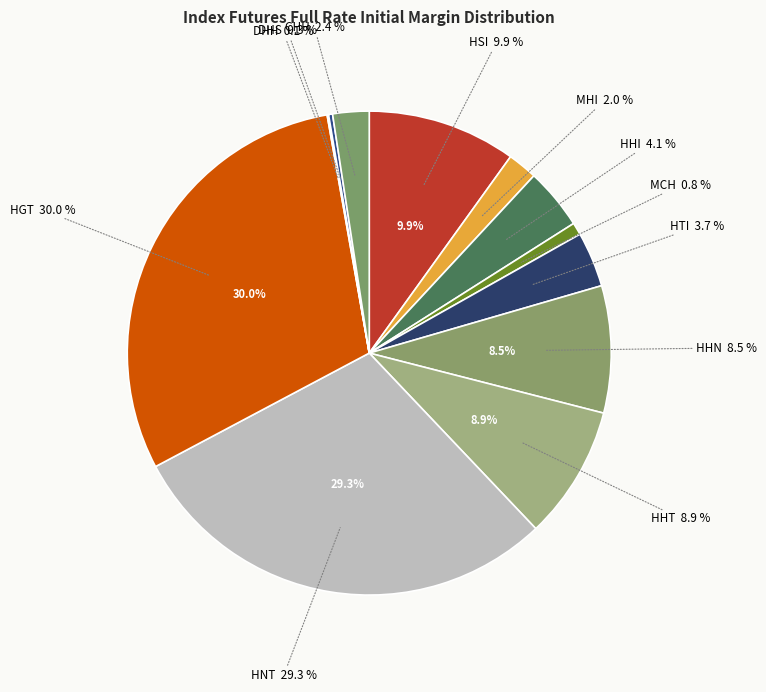

The HNT slice represents 29% of the pie. True or false?

True